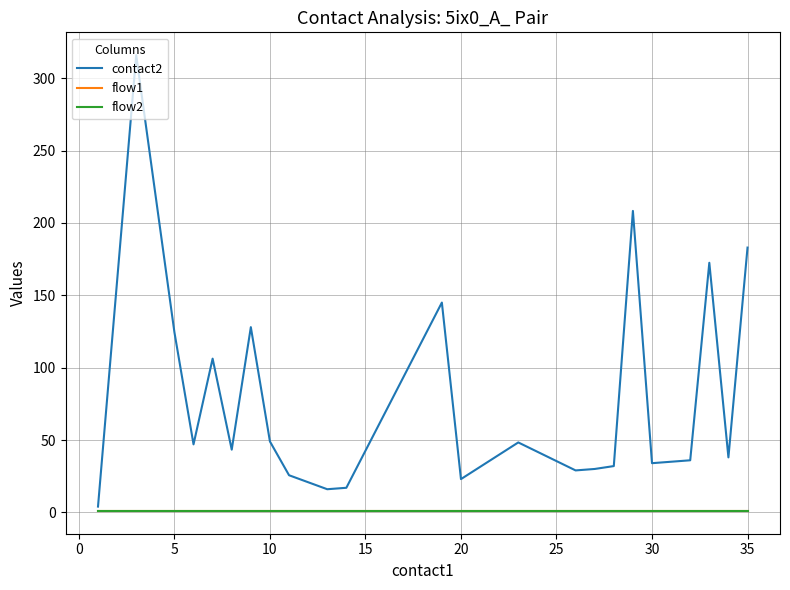

What is the sum of all contact2 values?

1890.9